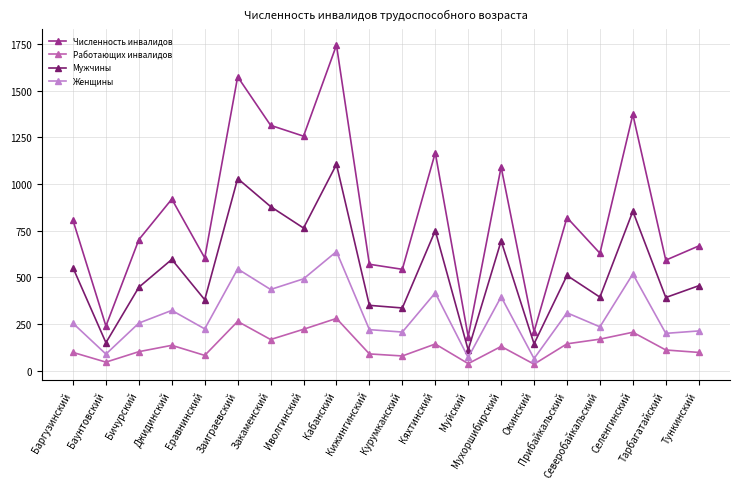

Which series has the widest spread of values?

Численность инвалидов